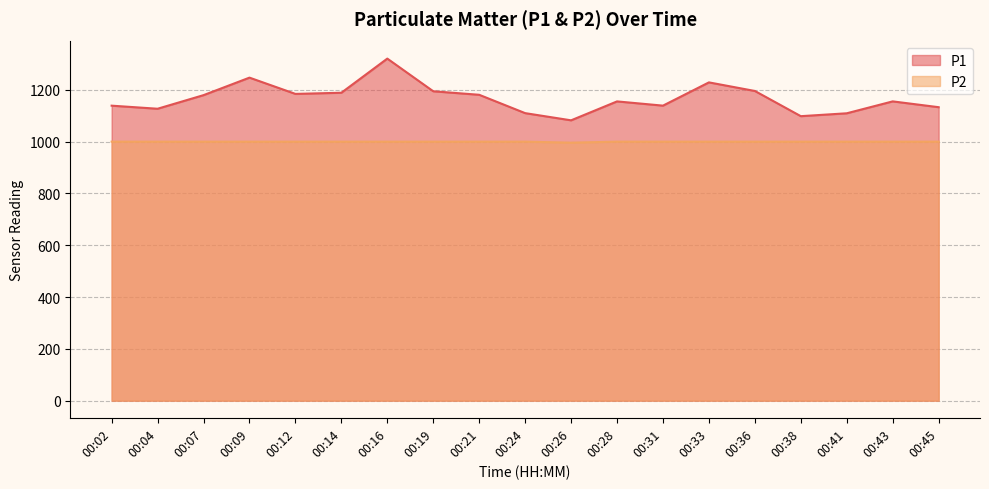

What is the approximate value of P1 at 00:43?

1155.3